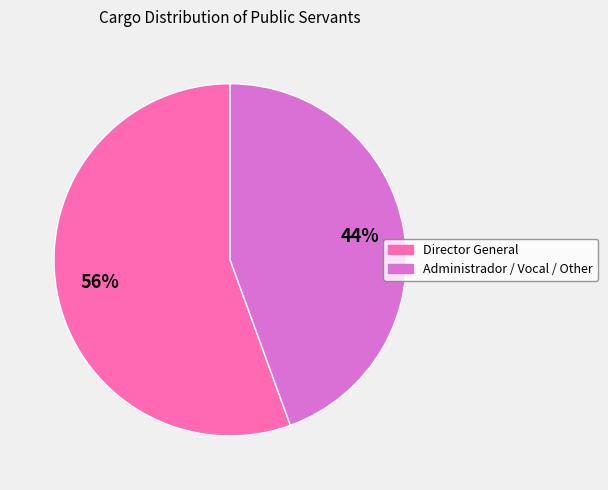

What is the largest slice in the pie chart?

Director General